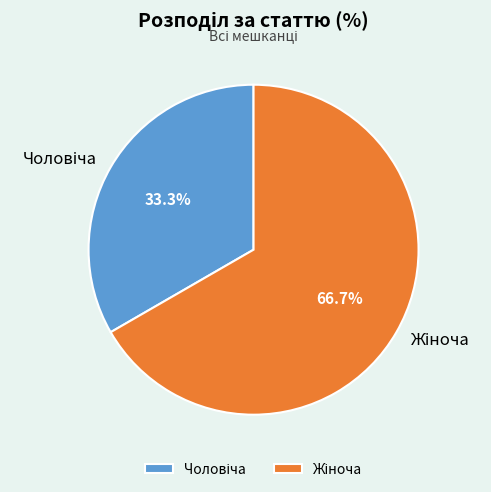

How many segments does this pie chart have?

2